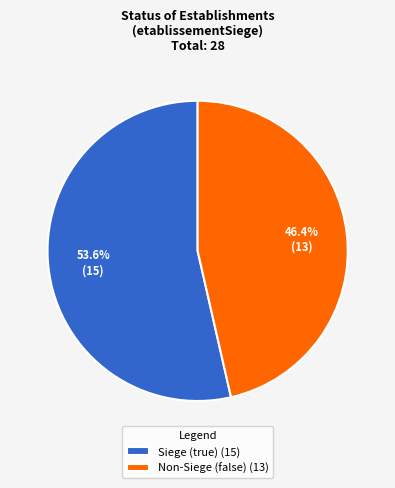

Is there a majority slice in this chart?

Yes